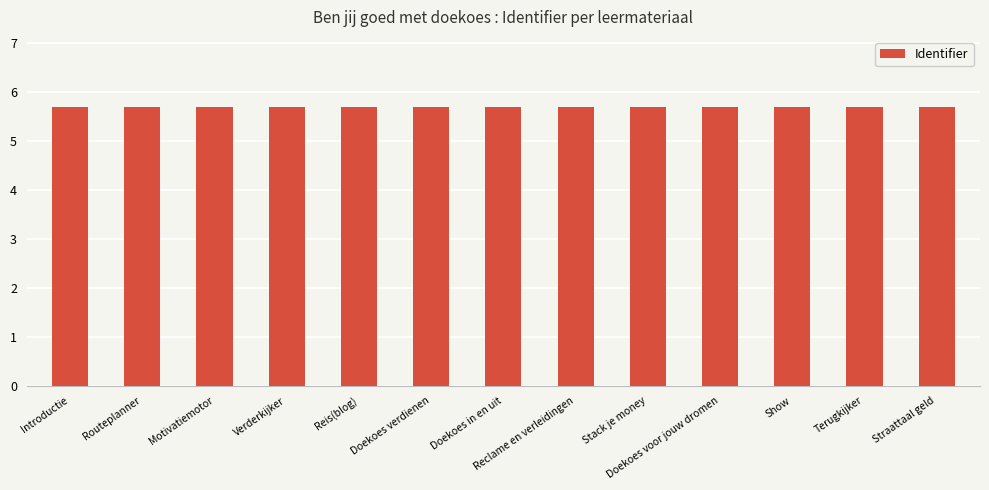

What is the smallest value displayed?

5.7